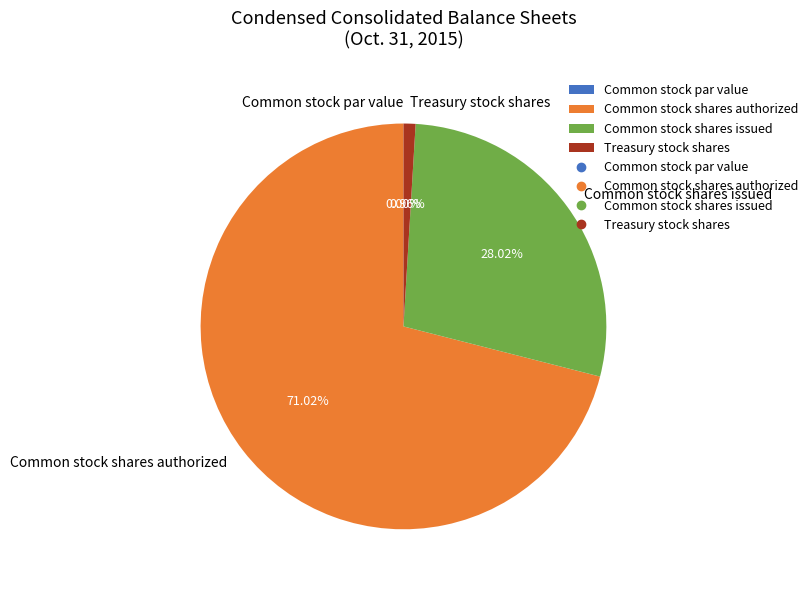

What is the majority slice?

Common stock shares authorized